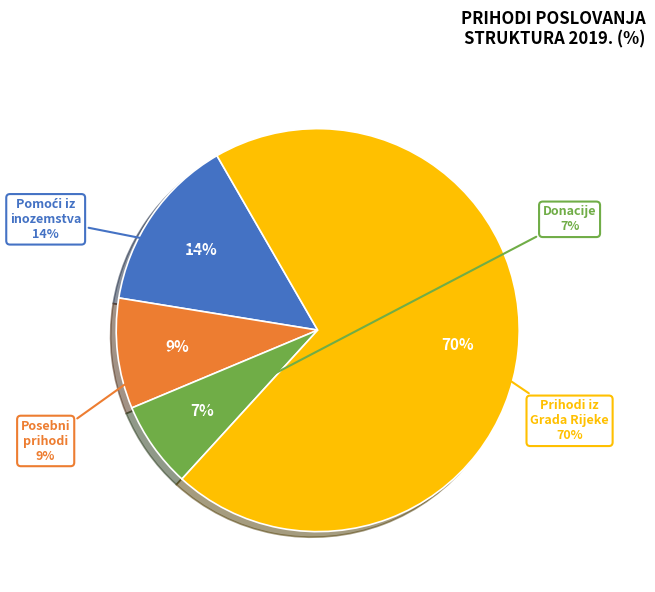

Which slice is the largest?

Prihodi iz proračuna Grada Rijeke